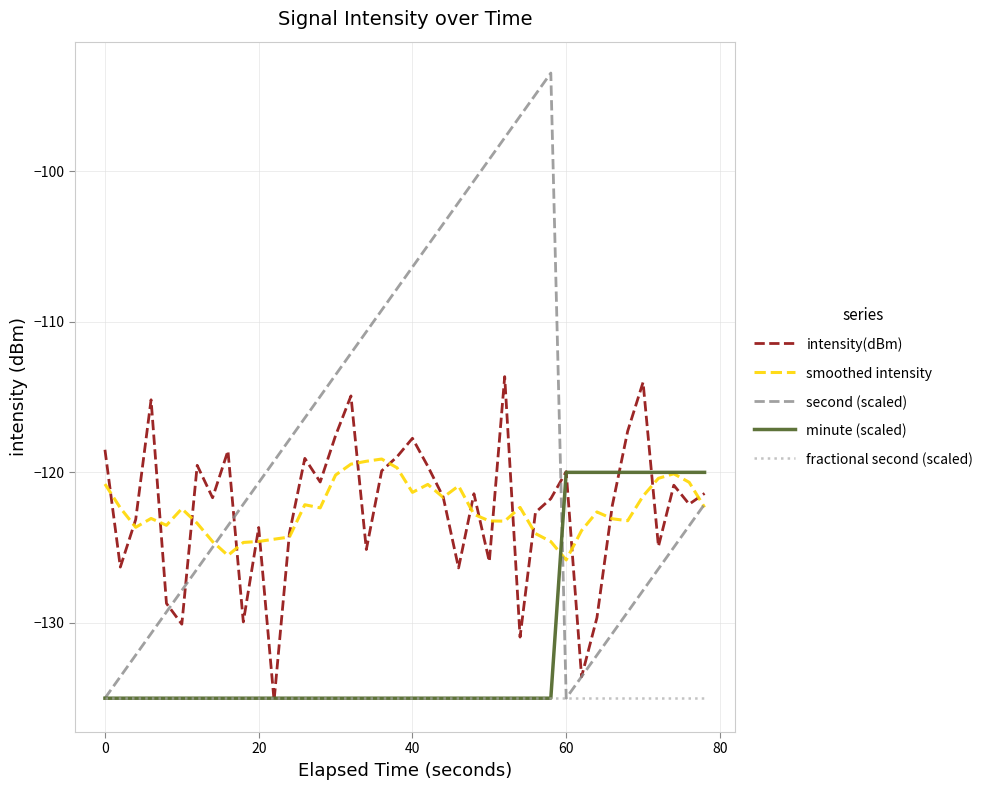

Which series has the largest total across all categories?

second (scaled)